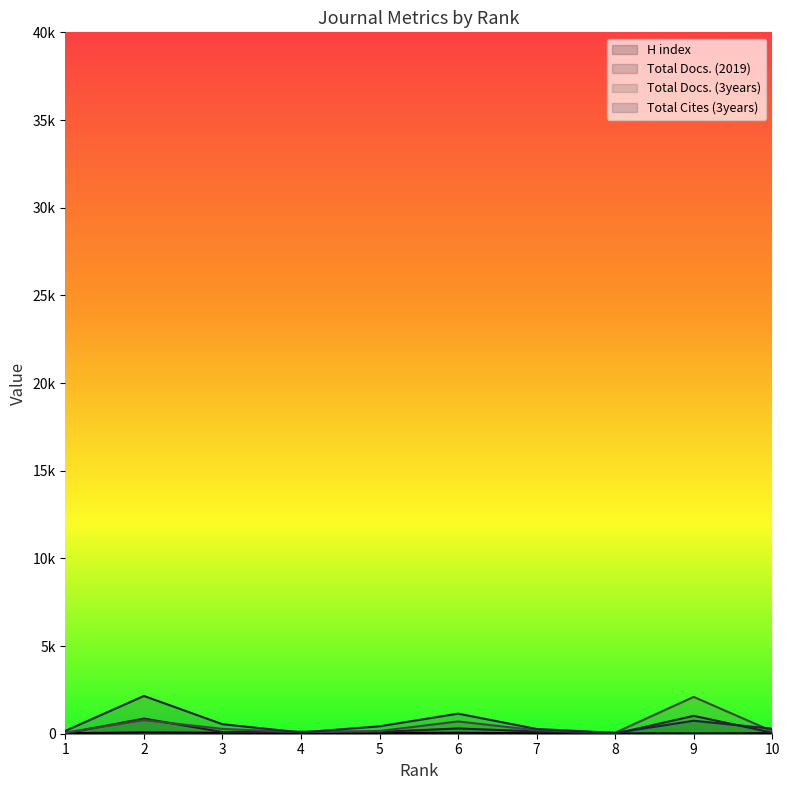

True or false: Total Docs. (3years) has more than 2 points higher than both neighbors.

True